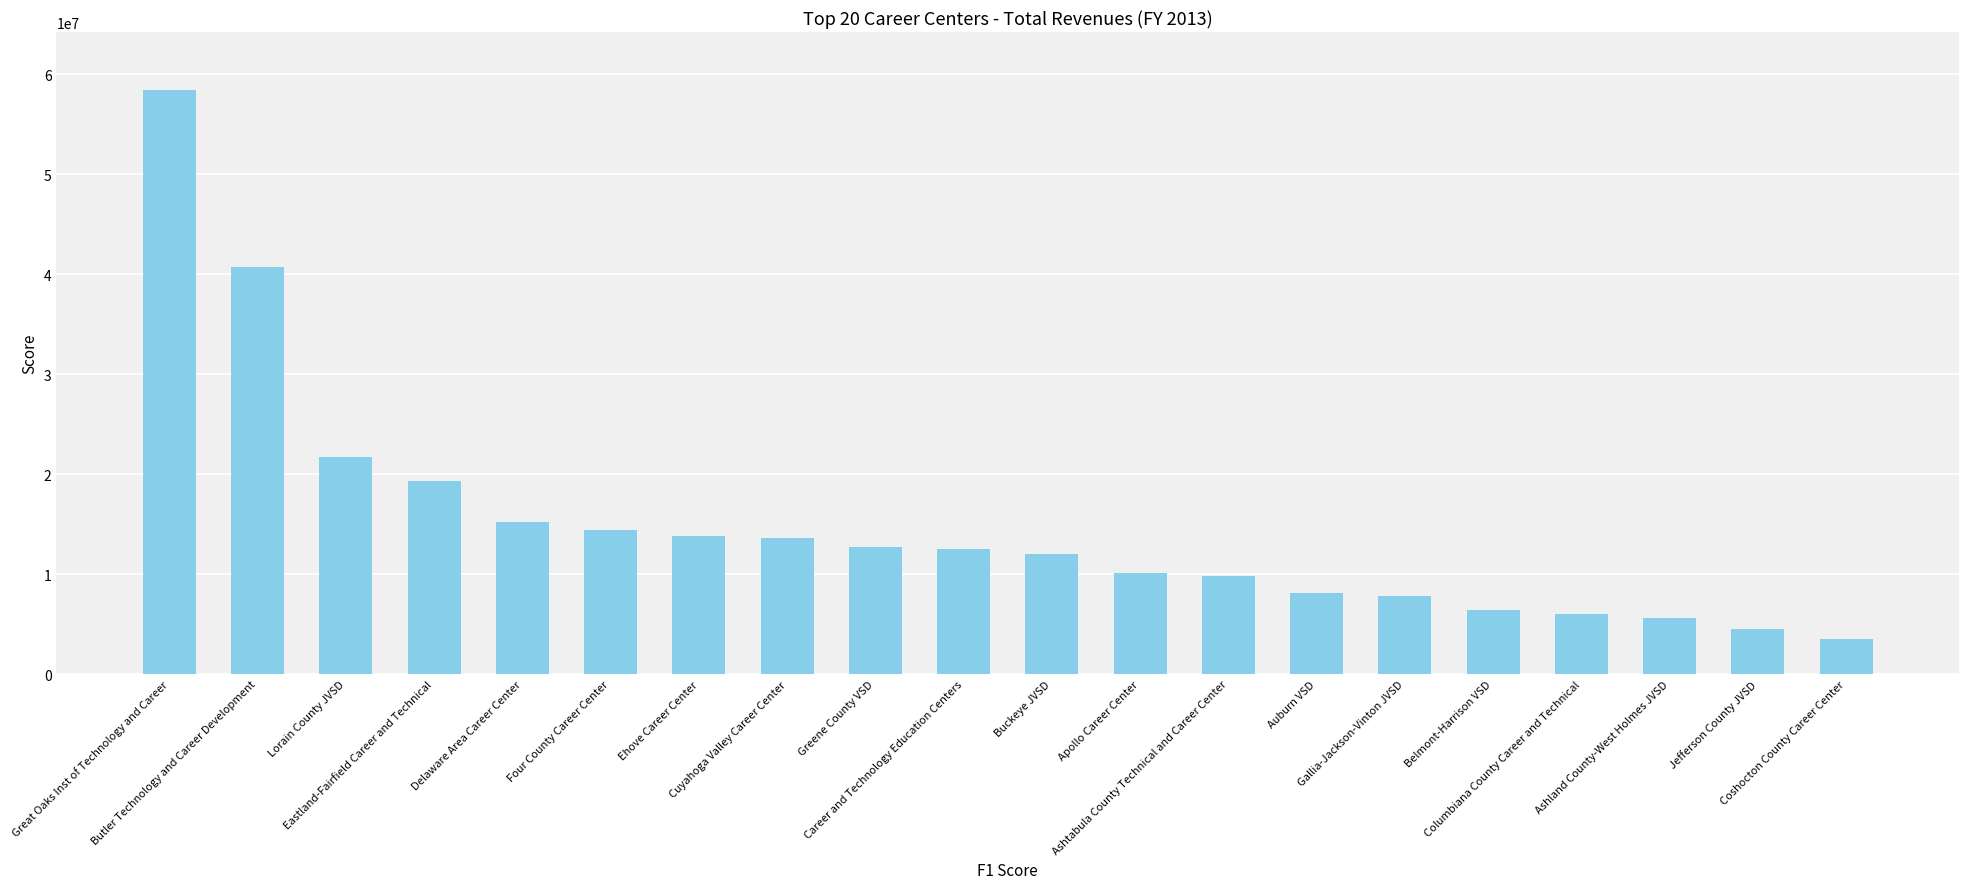

True or false: the data shows 3188934 at Gallia-Jackson-Vinton JVSD.

False